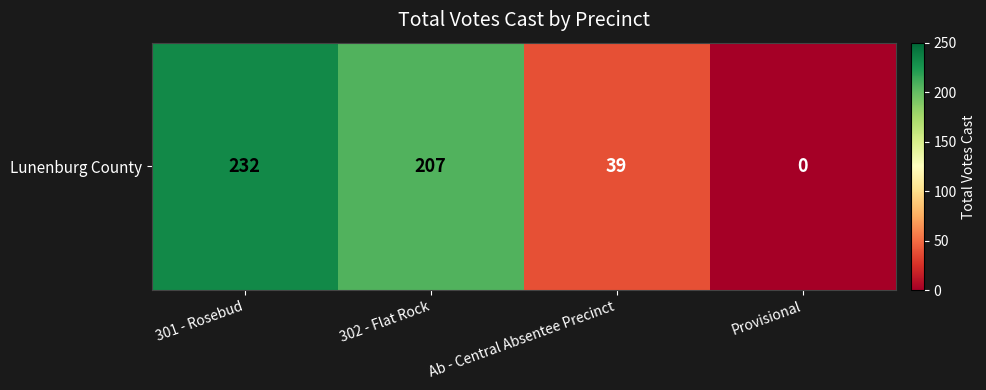

What is the sum of the values at Ab - Central Absentee Precinct and 302 - Flat Rock?

246